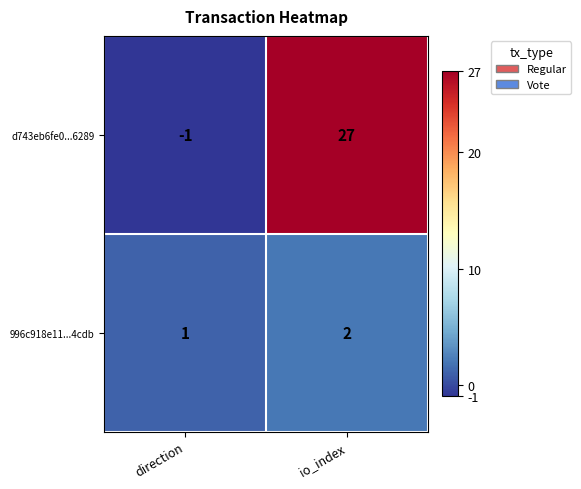

Which series has the largest total across all categories?

d743eb6fe0...6289